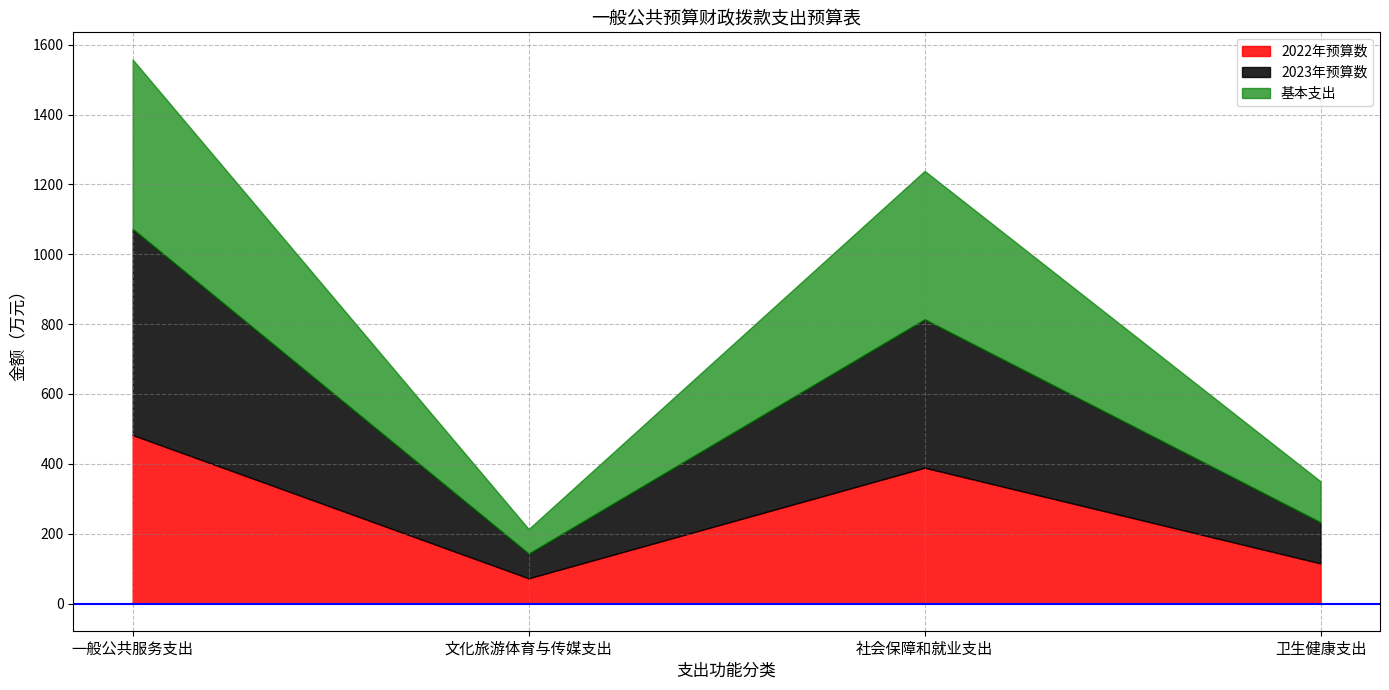

Rank the series by their average value, from highest to lowest.

2023年预算数, 基本支出, 2022年预算数